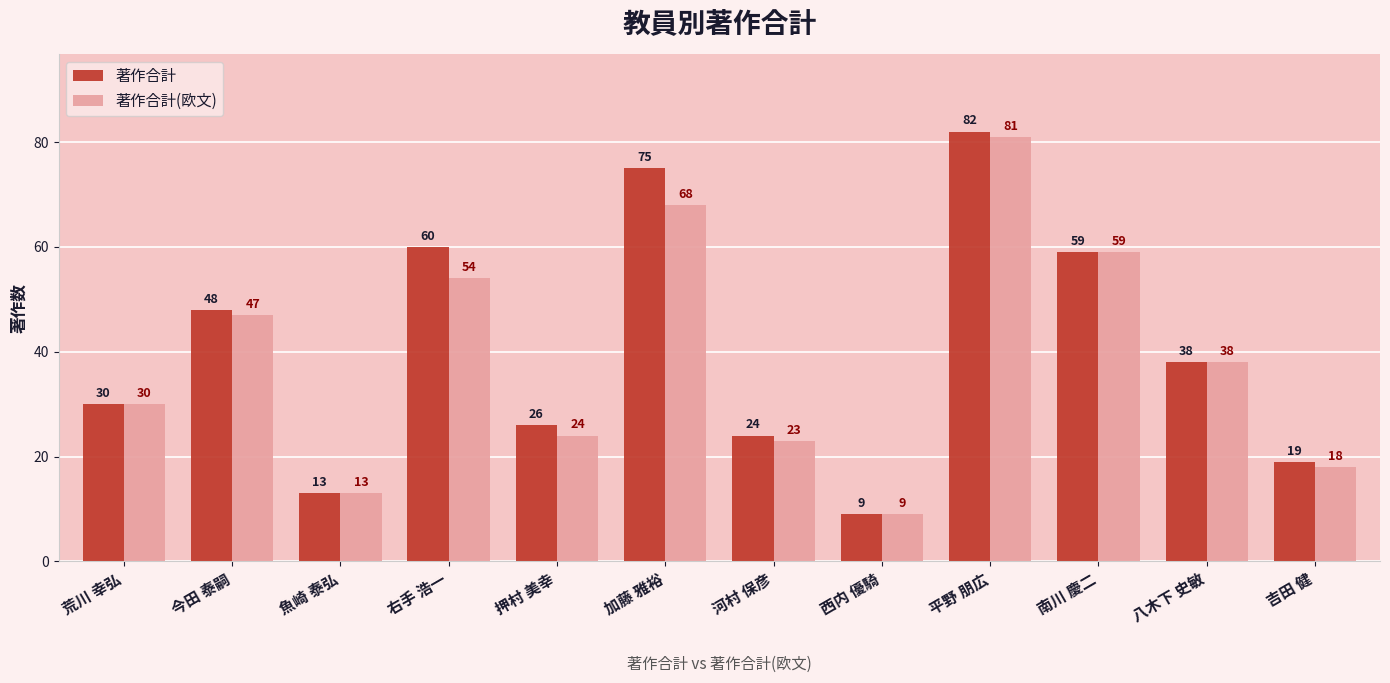

How many data points does each series have?

12